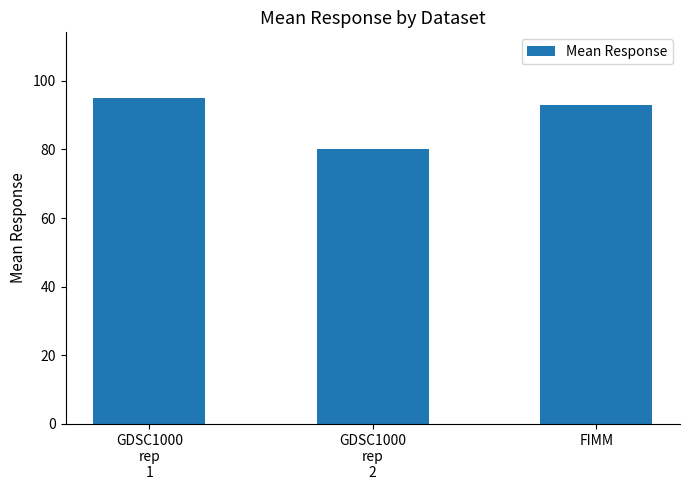

Reading left to right, transcribe all the data shown in this chart.

95.1	80.2	92.9